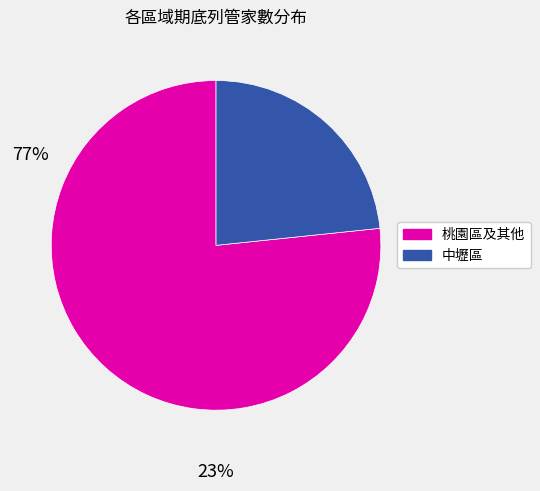

Is there any slice that represents more than half of the pie?

Yes